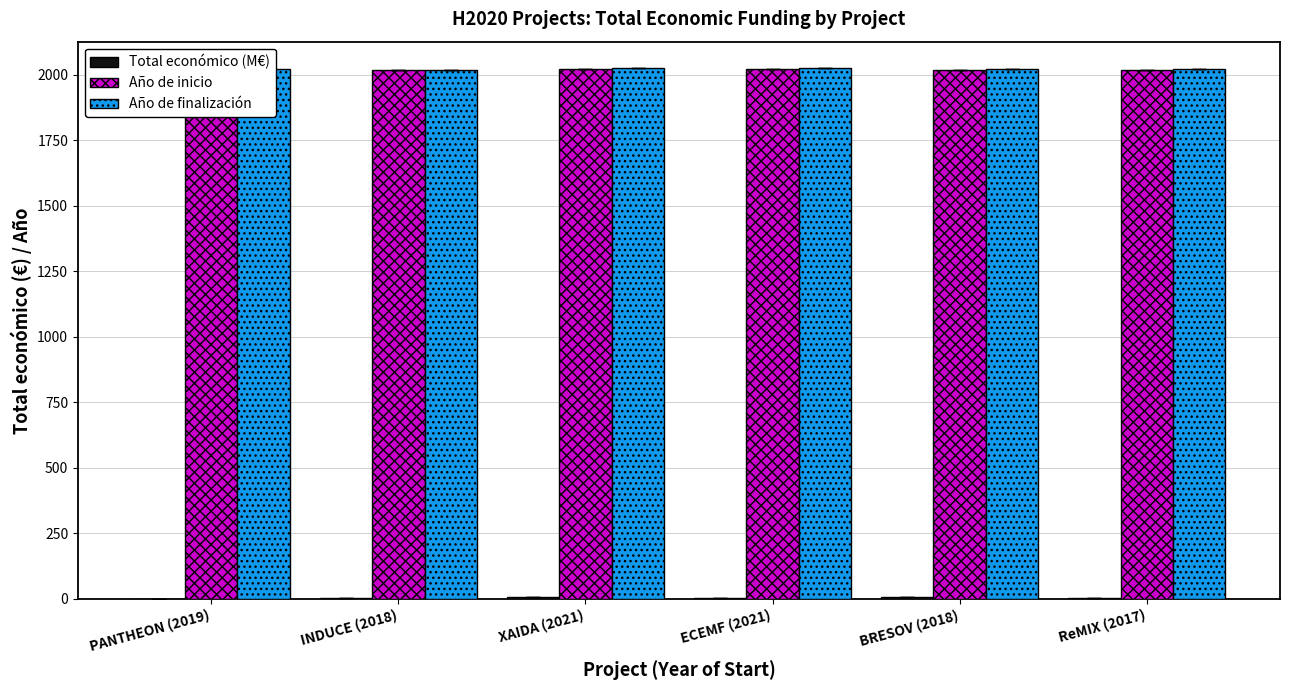

Is it true that Año de inicio equals 1221.2 at ECEMF (2021)?

False